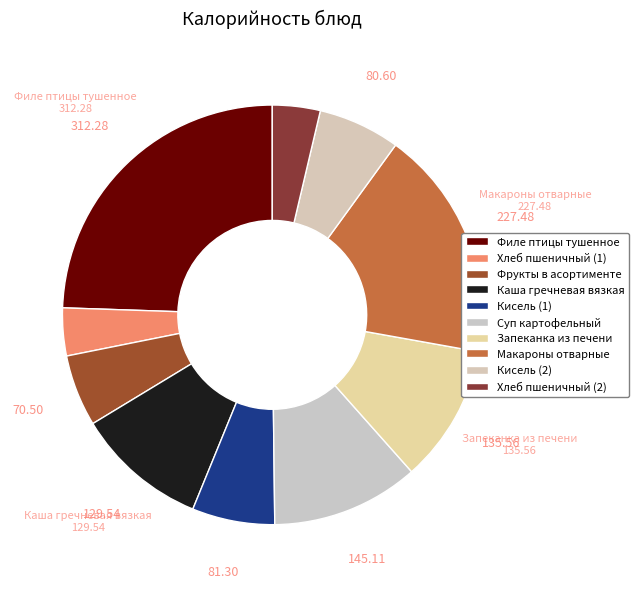

To the nearest percent, what is the difference between the Кисель (2) and Суп картофельный slice percentages?

5%